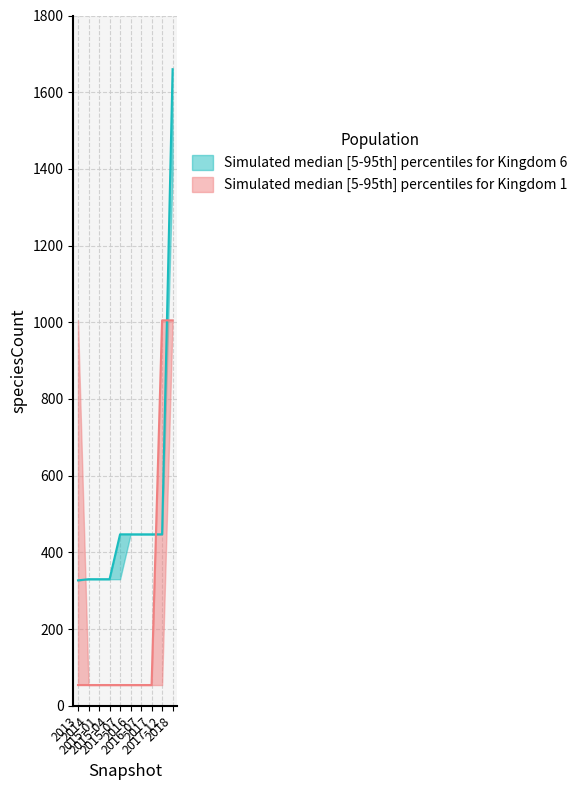

What is the sum of all kingdom_6_median values?

5212